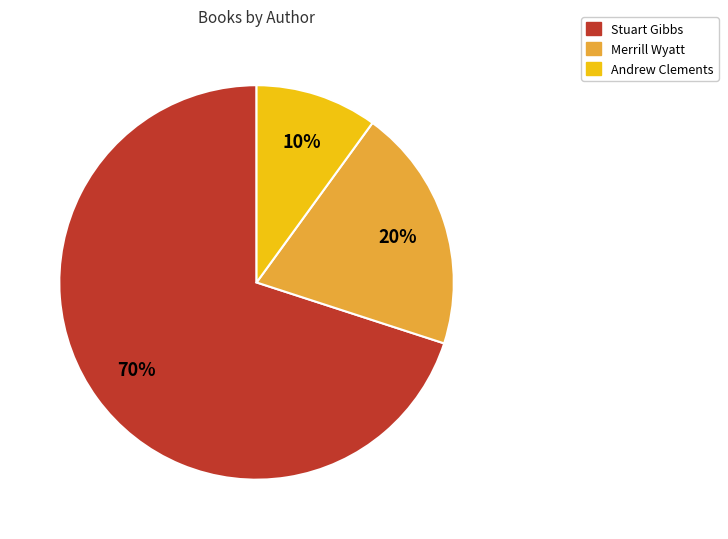

To the nearest percent, what is the average slice percentage?

33%